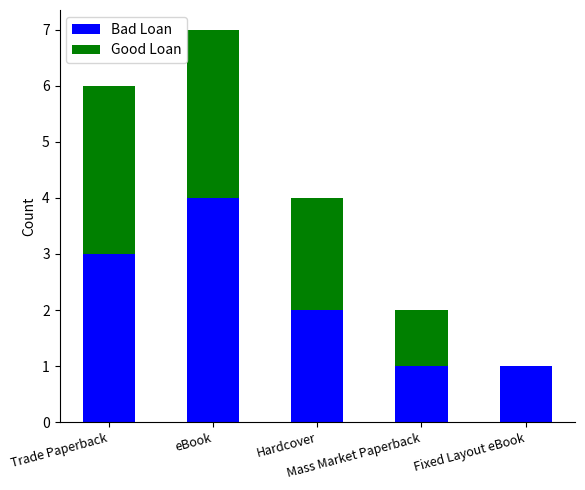

What is the maximum value for Bad Loan?

4